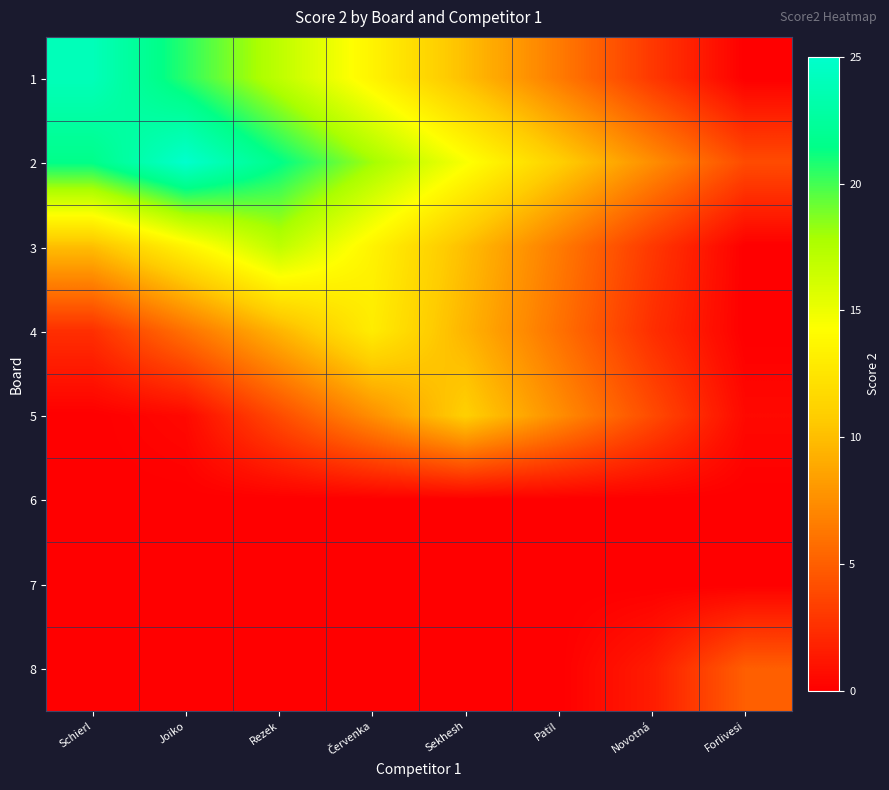

Which category has the lowest value across all series?

Forlivesi